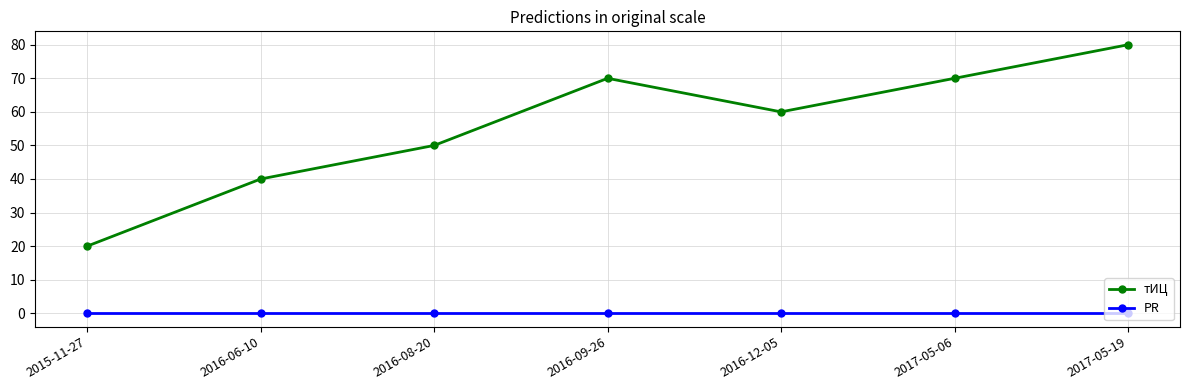

True or false: тИЦ and PR cross at least once.

False